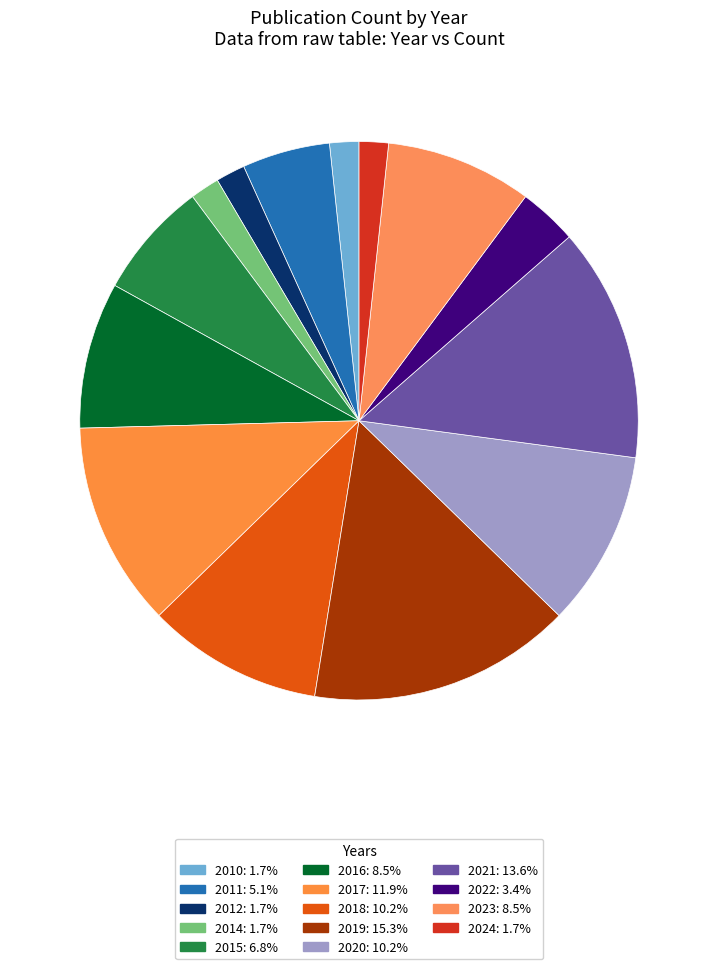

Rank the categories by value from highest to lowest.

2019, 2021, 2017, 2018, 2020, 2016, 2023, 2015, 2011, 2022, 2010, 2012, 2014, 2024